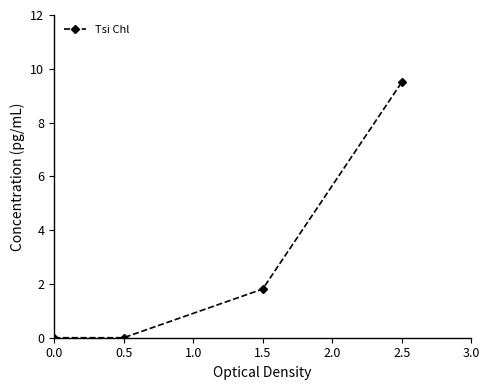

At which label does the data first exceed 1?

1.5